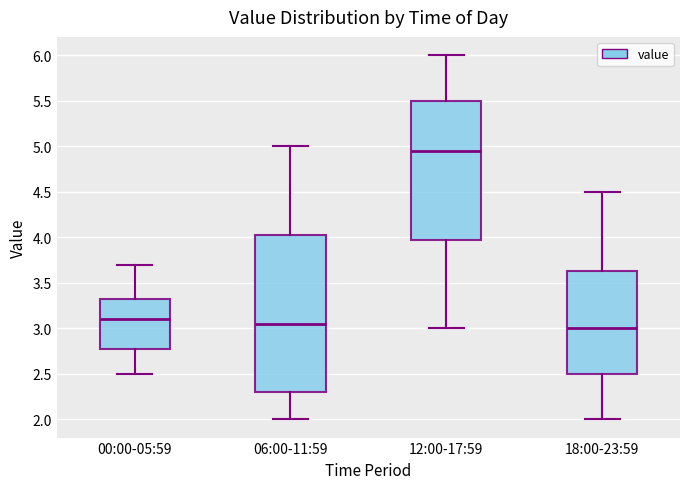

Reading left to right, transcribe this box plot: for each box, give where its median line is, the range the box spans, and where its two whiskers end, as read against the y-axis. The values are not printed on the chart, so give them approximately, as read against the axis.

00:00-05:59: median 3.10, box 2.80 to 3.35, whiskers 2.50 to 3.70
06:00-11:59: median 3.05, box 2.30 to 4.05, whiskers 2.00 to 5.00
12:00-17:59: median 4.95, box 4.00 to 5.50, whiskers 3.00 to 6.00
18:00-23:59: median 3.00, box 2.50 to 3.65, whiskers 2.00 to 4.50